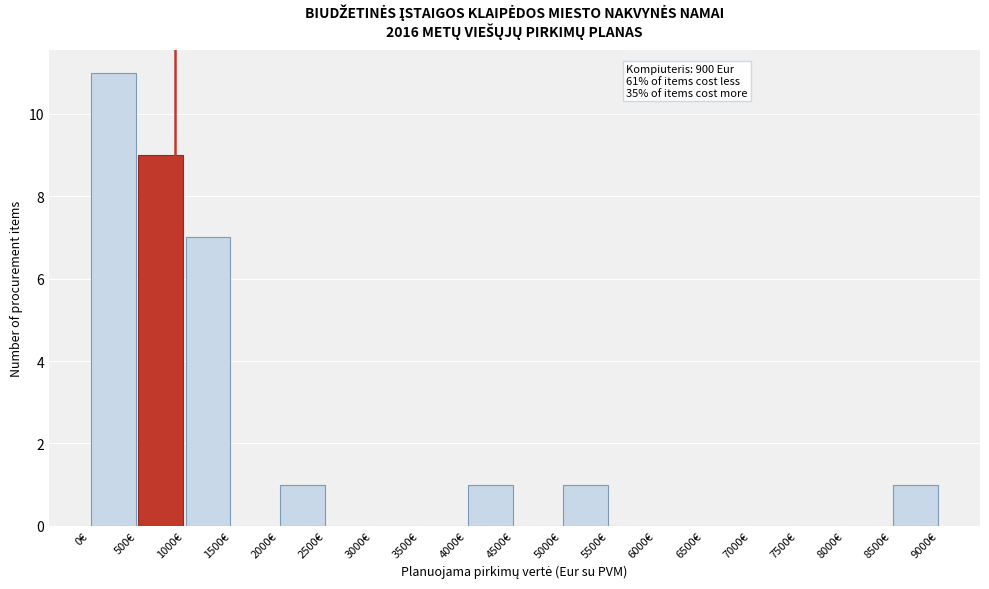

Over which range of the x-axis is the bar tallest?

0 to 500